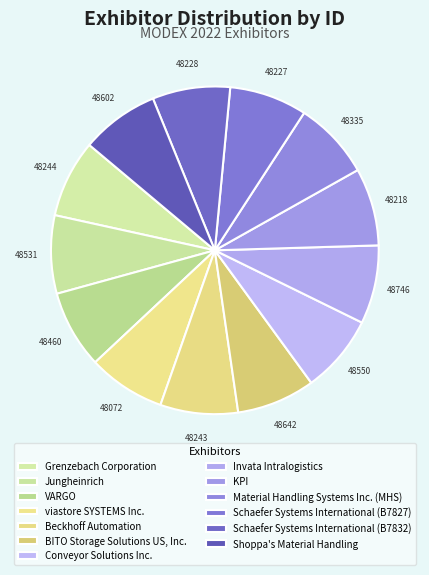

The Schaefer Systems International (B7832) slice represents 8% of the pie. True or false?

True